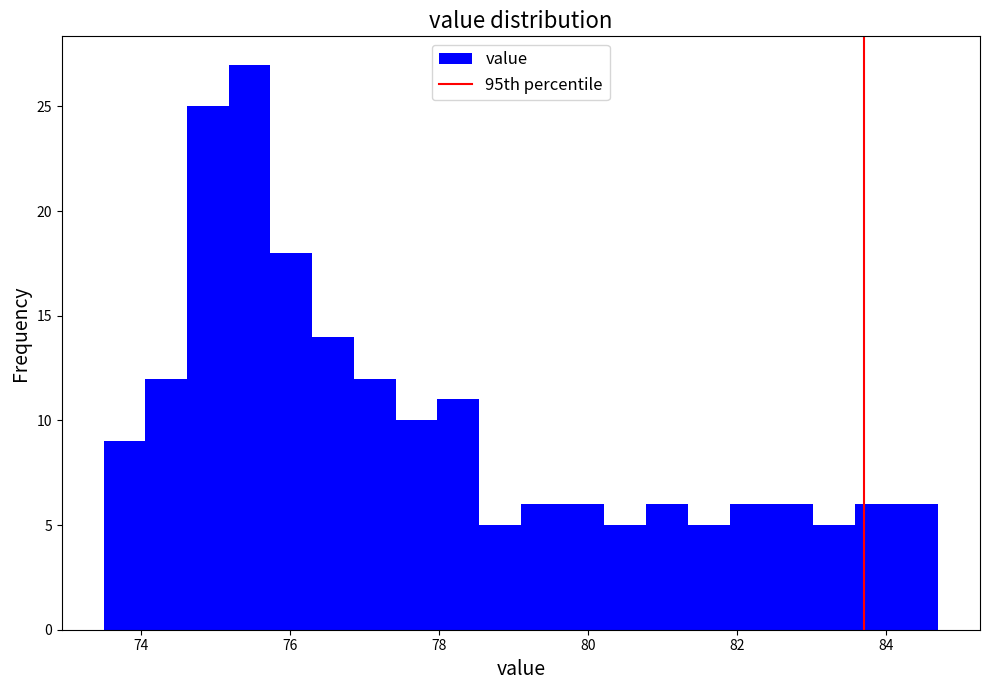

Around what value on the x-axis is the tallest bar? Give the approximate position of its centre, as read against the axis.

75.4